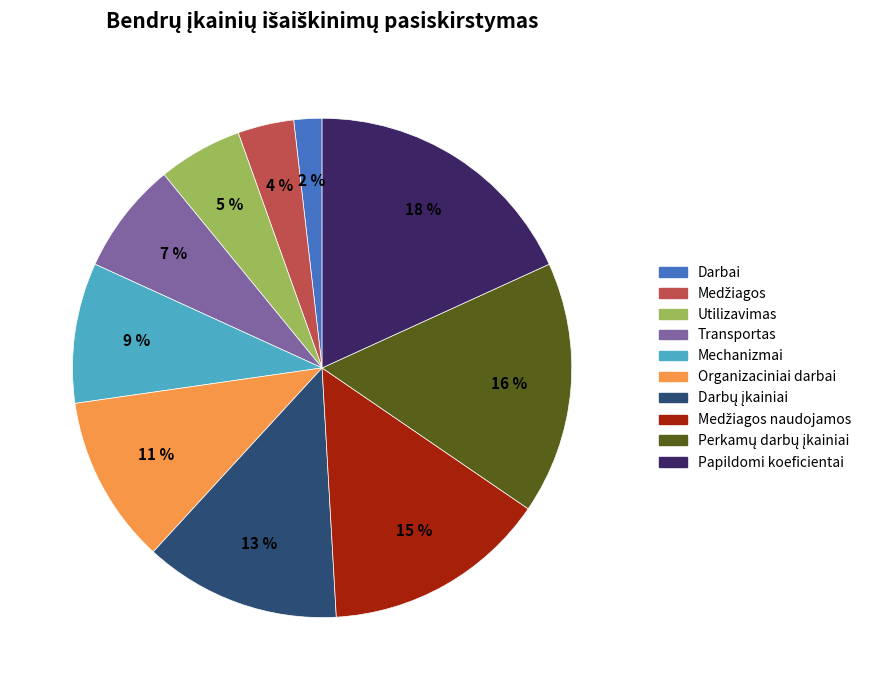

What is the ratio of the value at Mechanizmai to the value at Papildomi koeficientai?

0.5